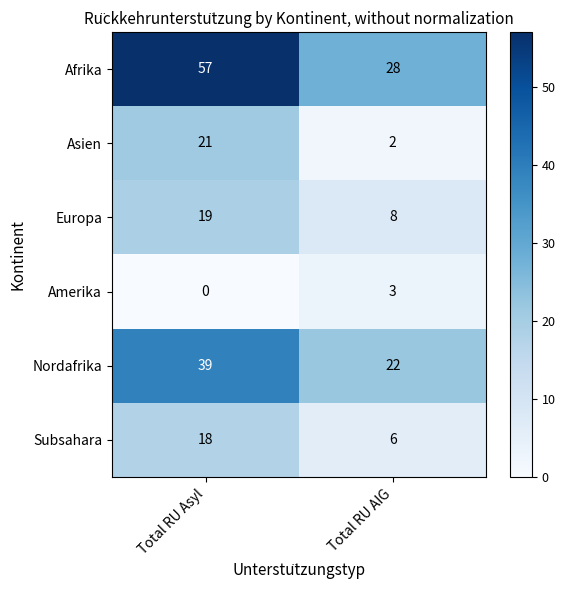

At which category does the chart reach its minimum across all series?

Total RU Asyl